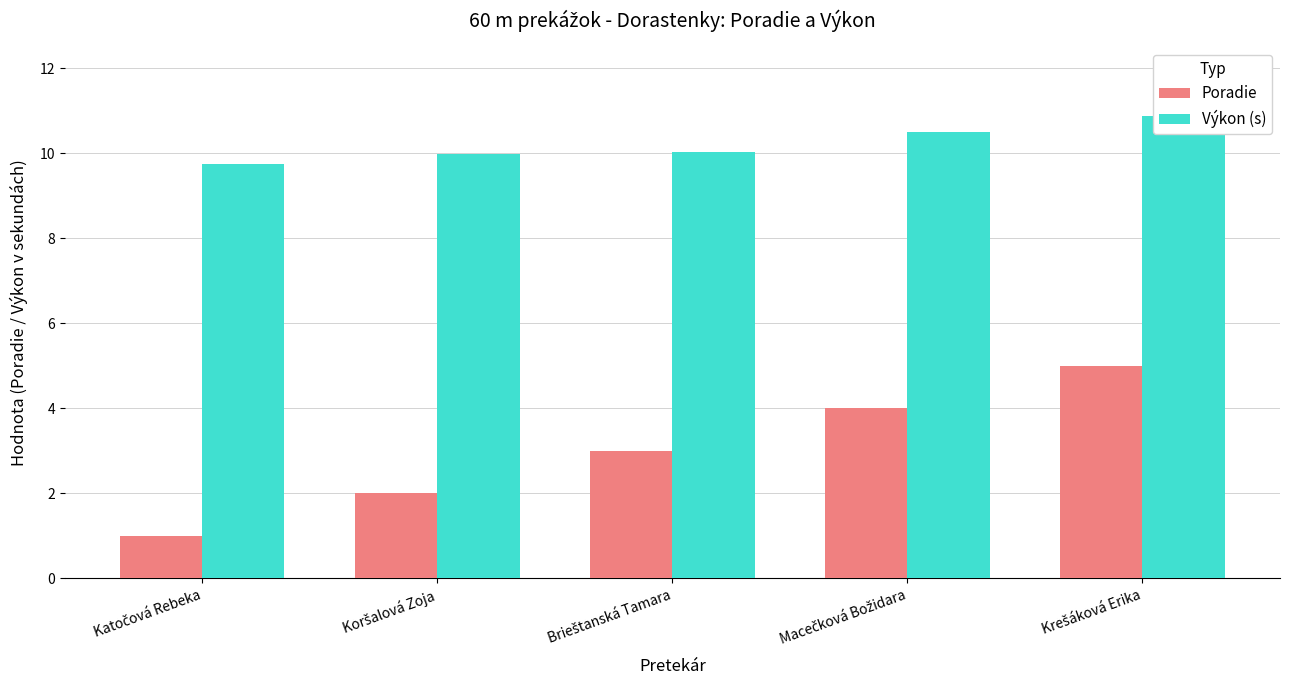

Where is Výkon (s) nearest to the value 10?

Koršalová Zoja